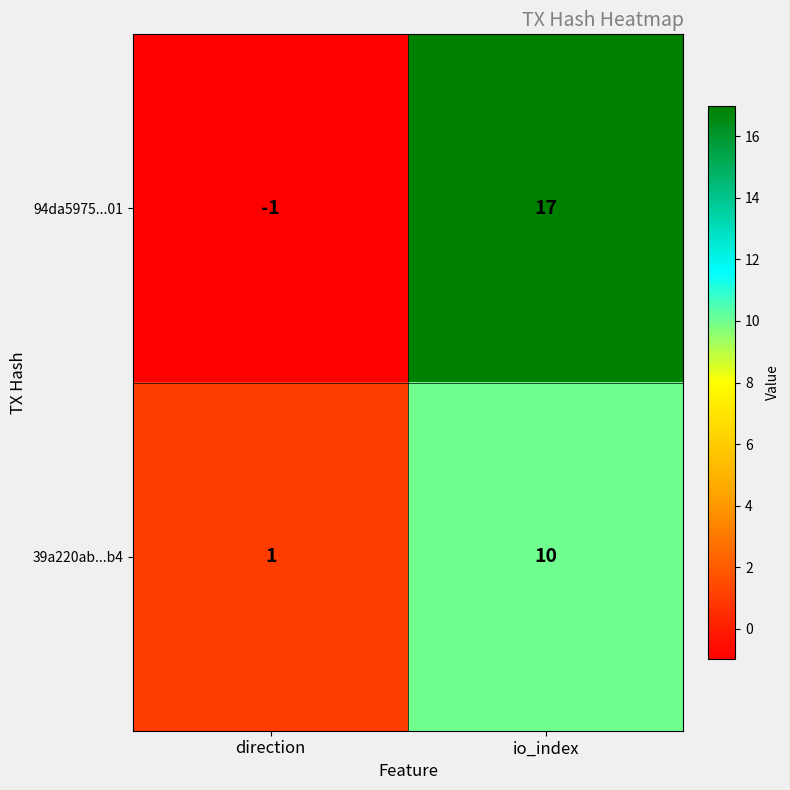

Which series changed the most between direction and io_index?

94da5975...01